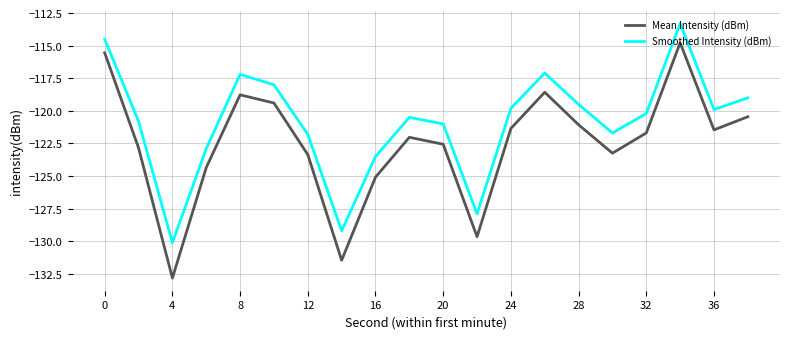

What is the average value of the Smoothed Intensity (dBm) series?

-120.9